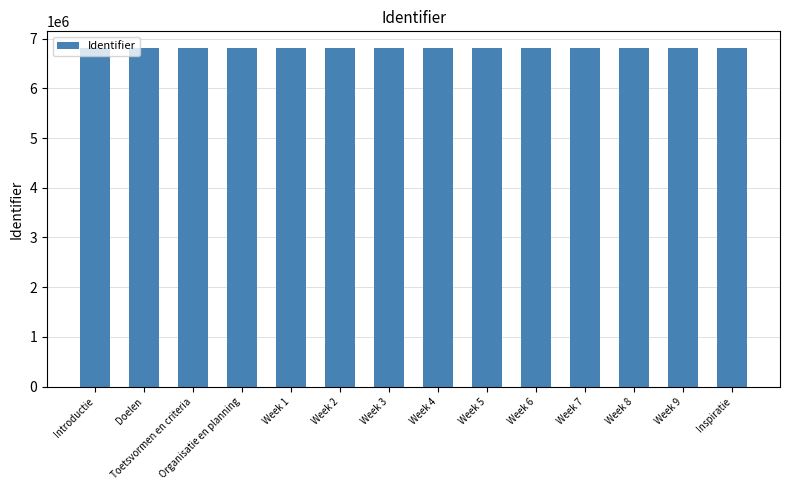

The value at Week 7 is 6808329. True or false?

True